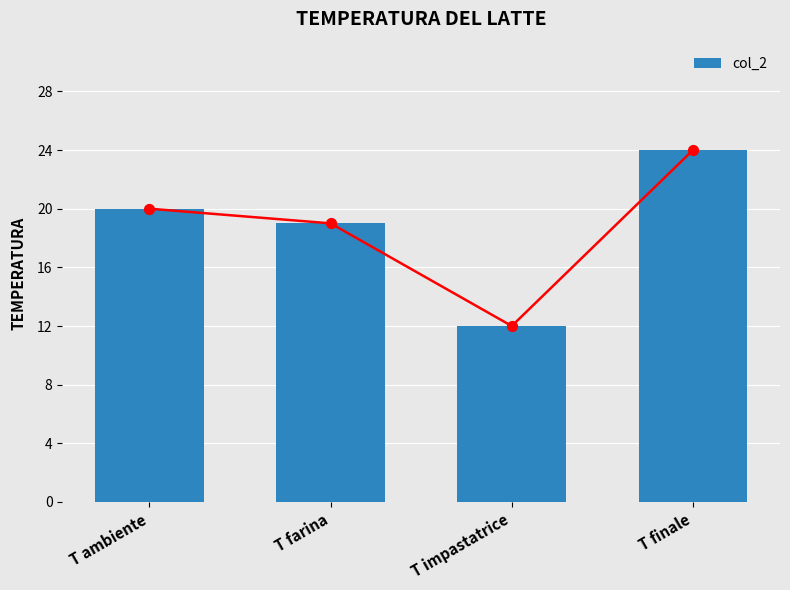

What is the change in value from T farina to T impastatrice?

-7